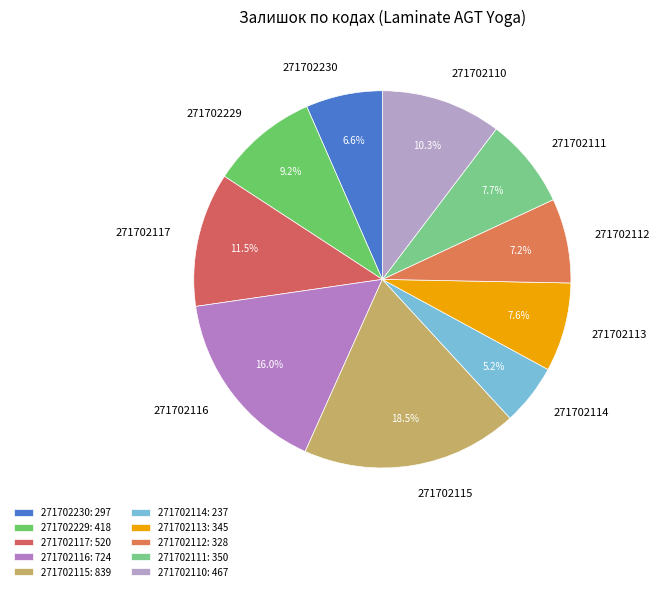

Does 271702113 represent more than half of the total?

No